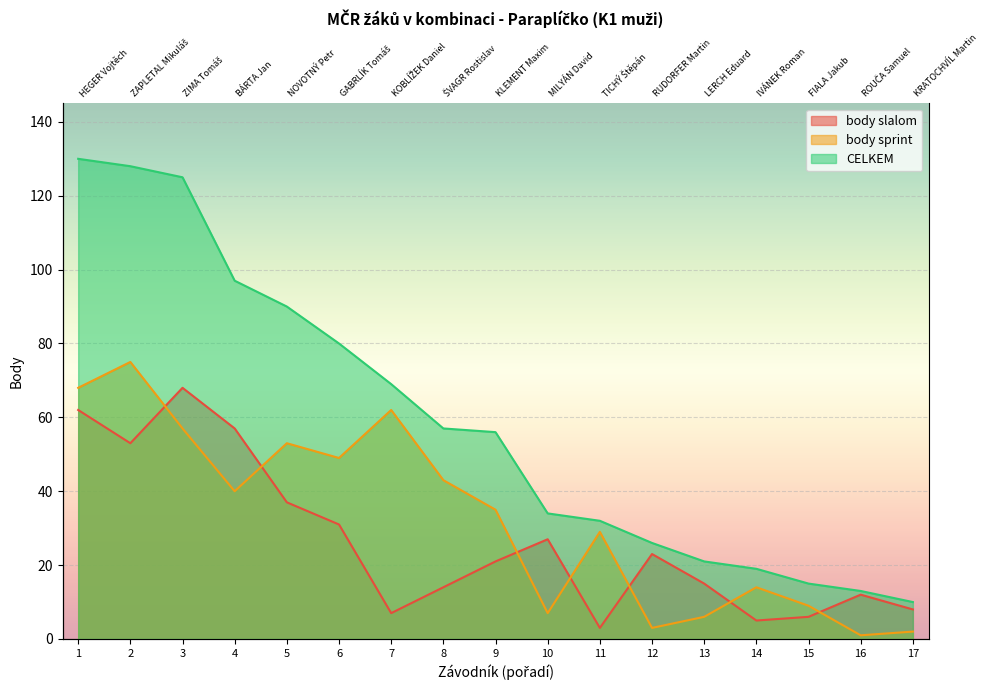

List the series in order of their overall mean, lowest first.

body slalom, body sprint, CELKEM